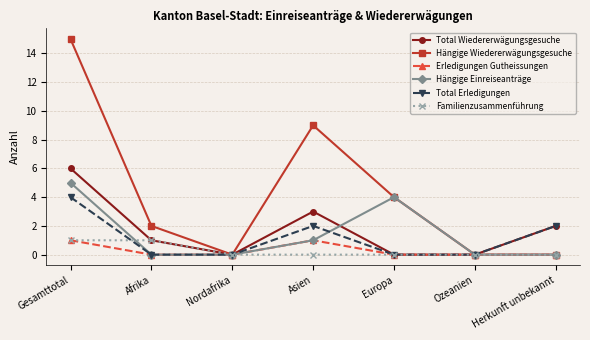

Reading left to right, transcribe all the data shown in this chart.

Total Wiedererwägungsgesuche: 6	1	0	3	0	0	2
Hängige Wiedererwägungsgesuche: 15	2	0	9	4	0	0
Erledigungen Gutheissungen: 1	0	0	1	0	0	0
Hängige Einreiseanträge: 5	0	0	1	4	0	0
Total Erledigungen: 4	0	0	2	0	0	2
Familienzusammenführung: 1	1	0	0	0	0	0